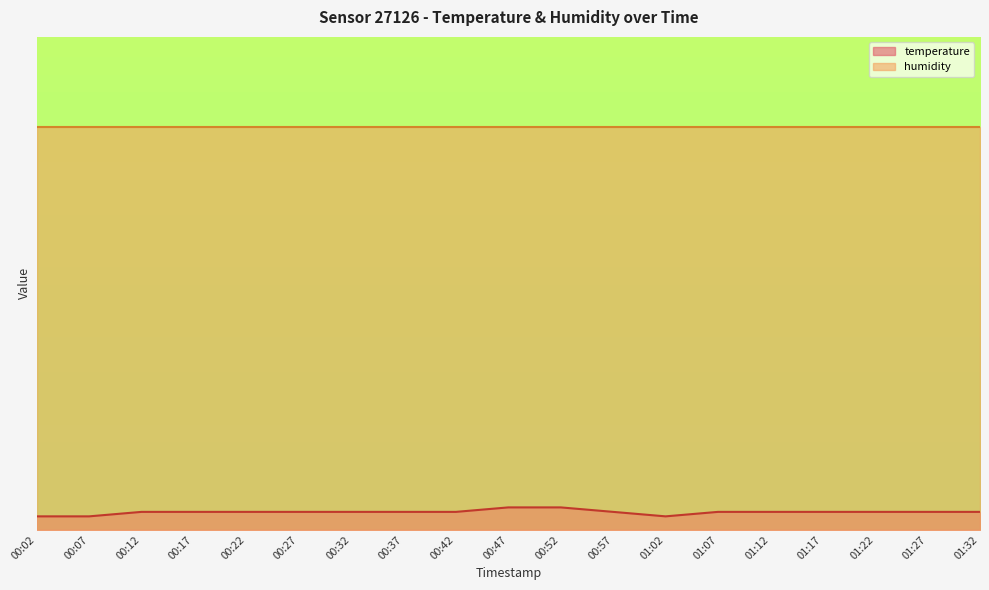

Does the chart display data point markers on the line(s)?

No